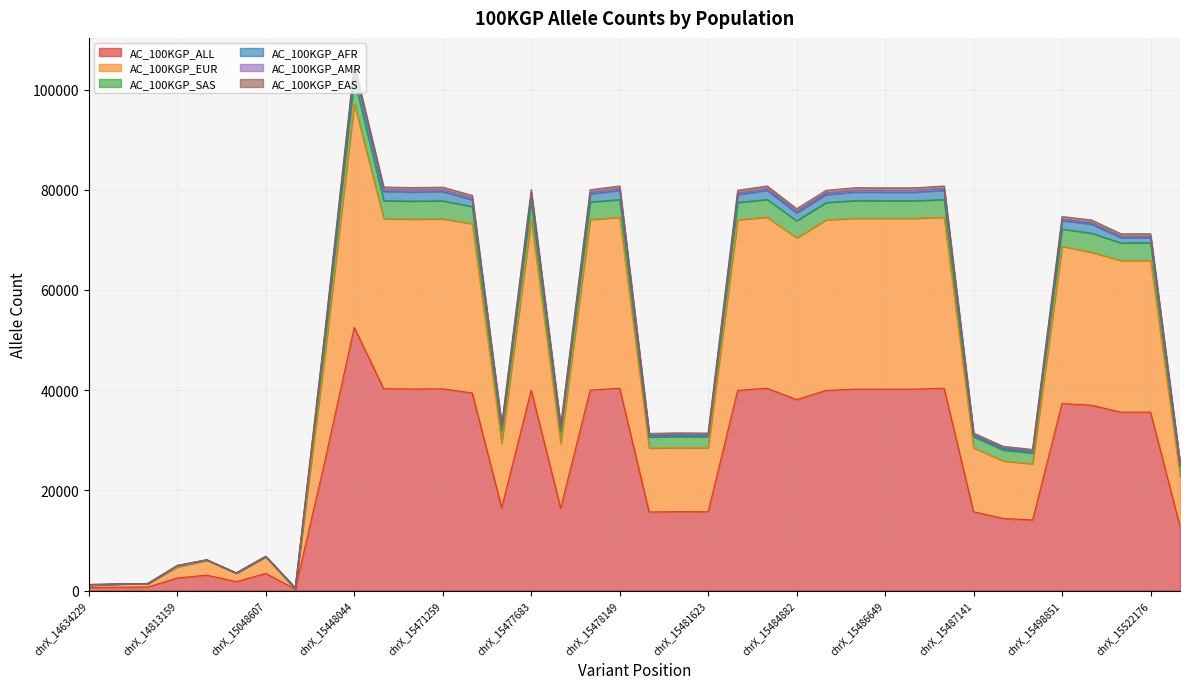

Does the chart display data point markers on the line(s)?

No